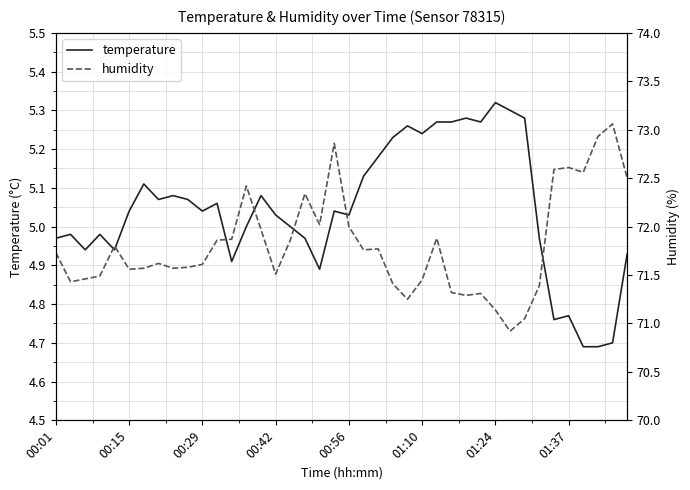

What is the value of the temperature point at the 31st from the left?

5.3